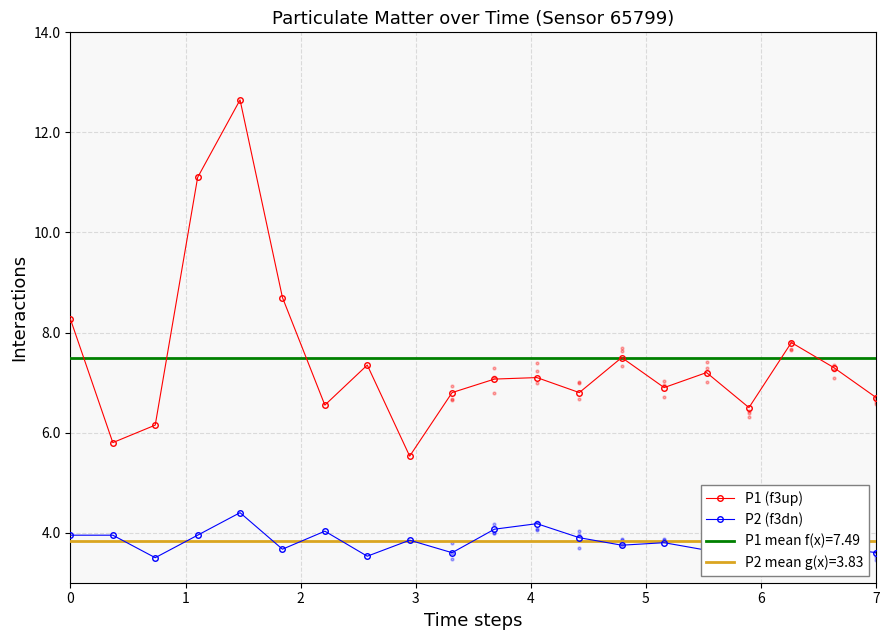

Which series has the largest total across all categories?

P1 (f3up)